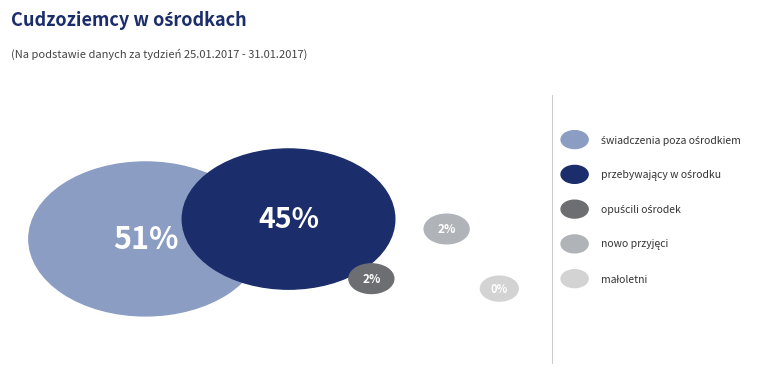

What percentage is NOT represented by opuścili ośrodek?

98.1%